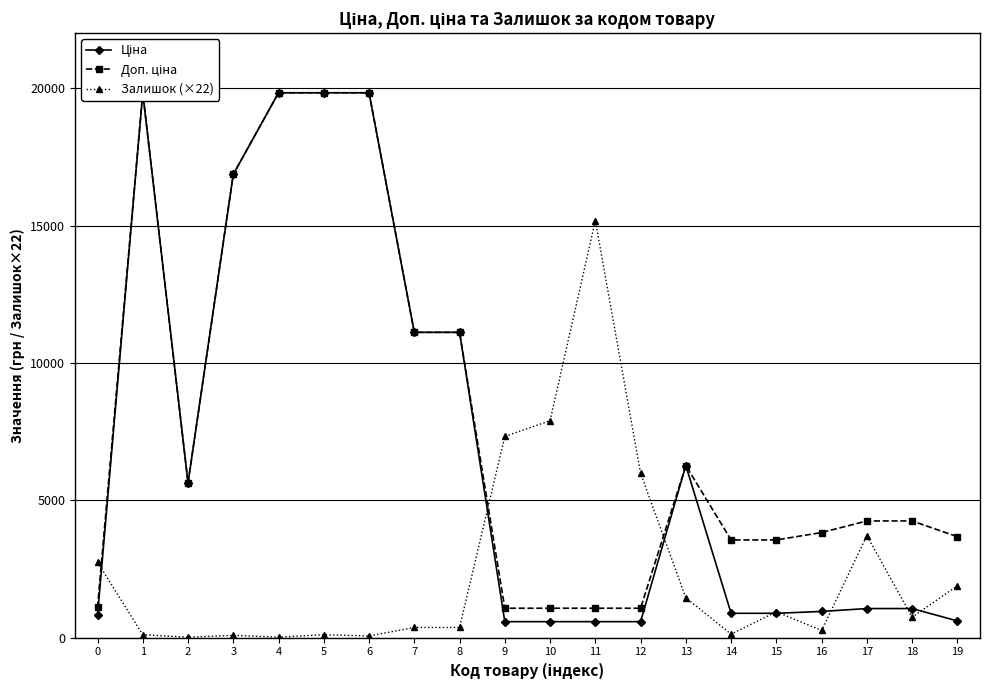

How many interior local valleys does the Доп. ціна series have?

1